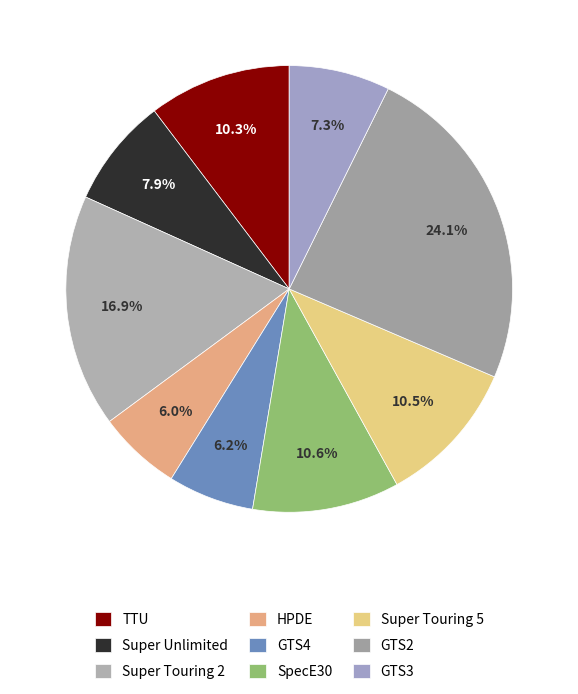

Rank the categories by value from highest to lowest.

GTS2, Super Touring 2, SpecE30, Super Touring 5, TTU, Super Unlimited, GTS3, GTS4, HPDE